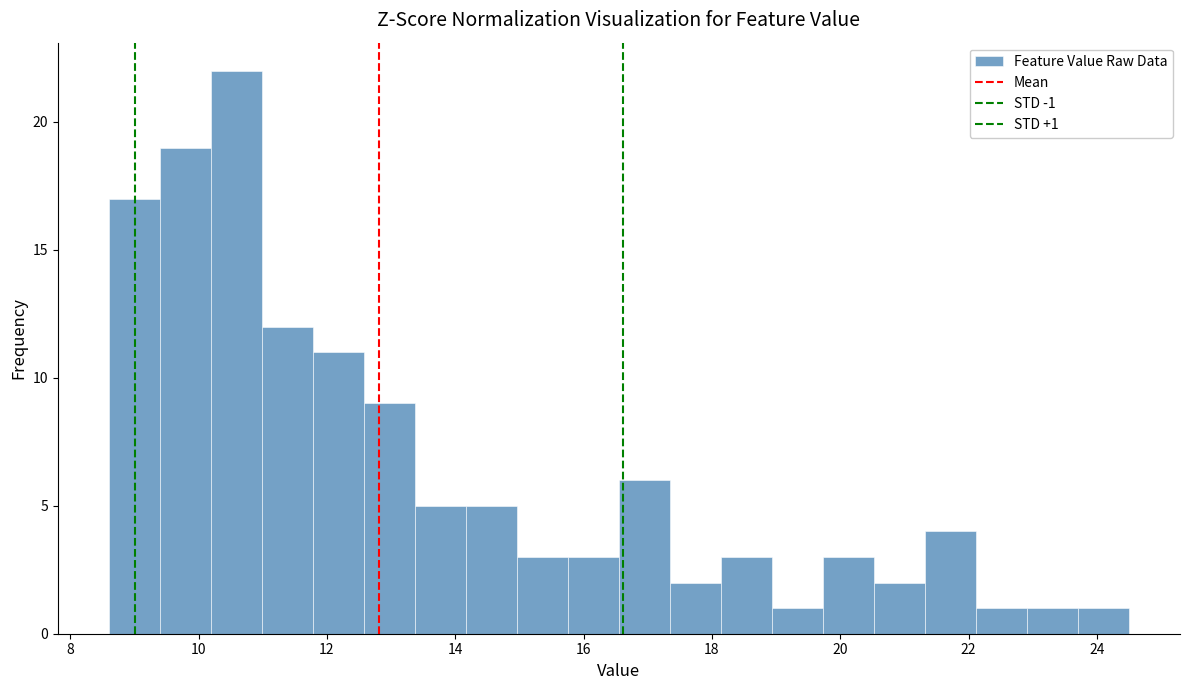

Around what value on the x-axis is the tallest bar? Give the approximate position of its centre, as read against the axis.

10.6